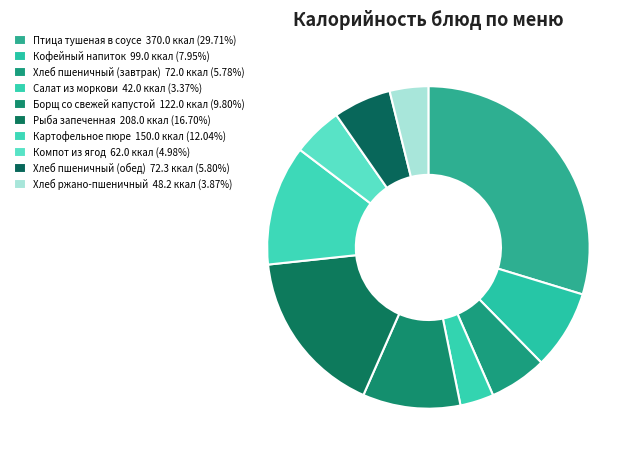

How many slices are in this pie chart?

10